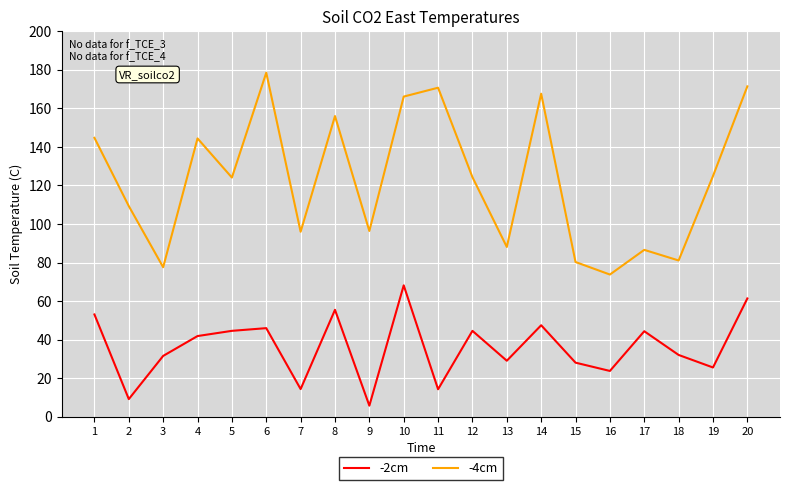

The -4cm series shows 96.4 at 9. True or false?

True